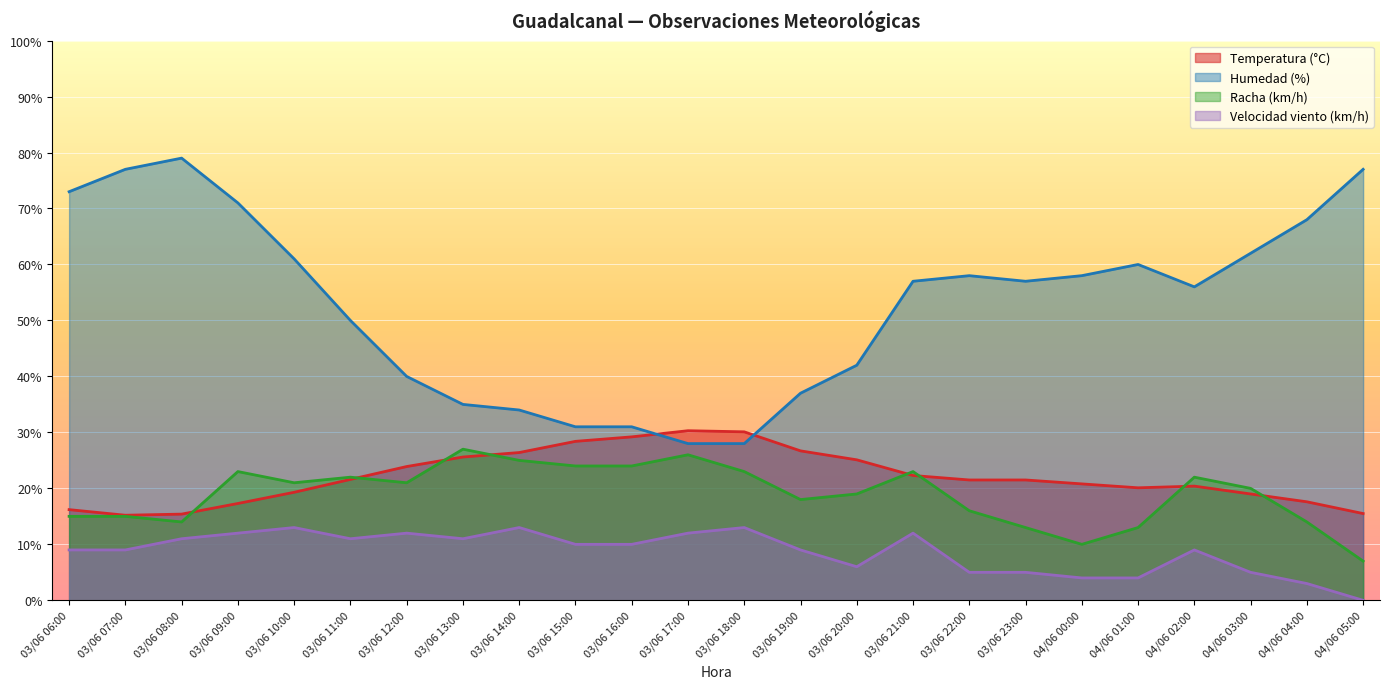

Which series has the widest spread of values?

Humedad (%)